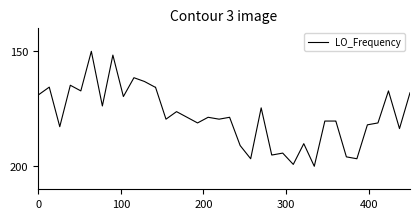

What is the difference between the maximum and minimum values?

50.0